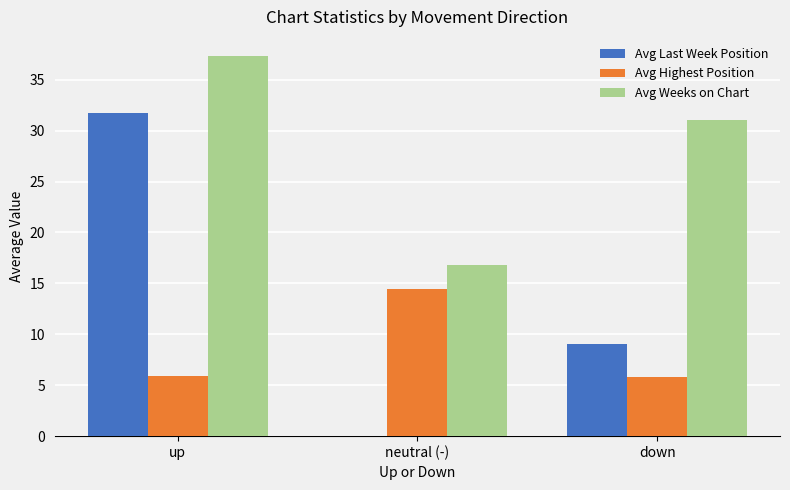

Between up and neutral (-), which series saw the biggest shift?

Avg Last Week Position